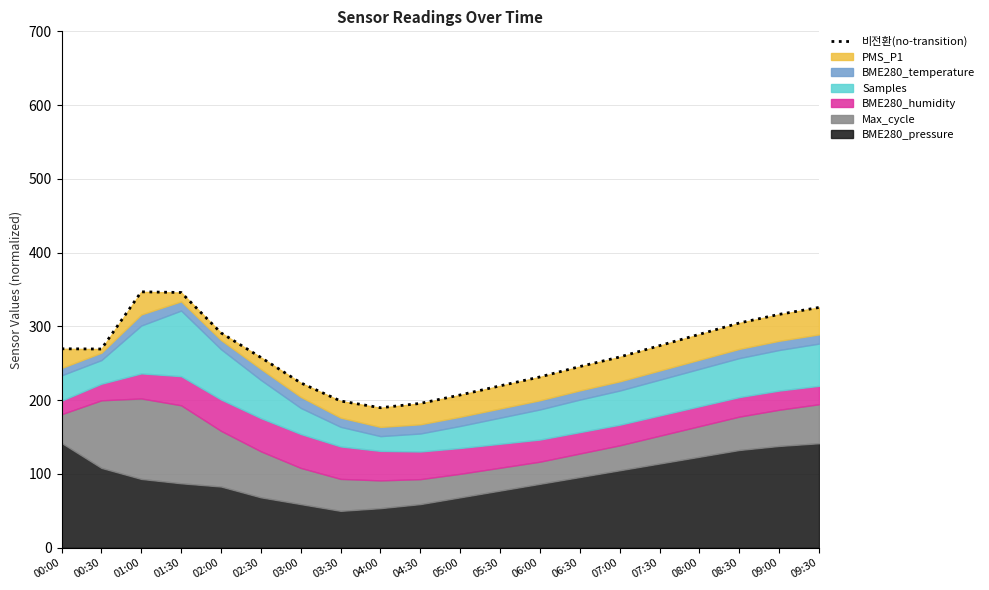

Reading left to right, transcribe all the data shown in this chart.

269.7	269.4	346.9	346.0	291.3	257.9	223.5	198.9	189.8	195.7	207.1	219.5	231.5	245.6	258.6	273.9	289.3	304.7	316.3	325.7